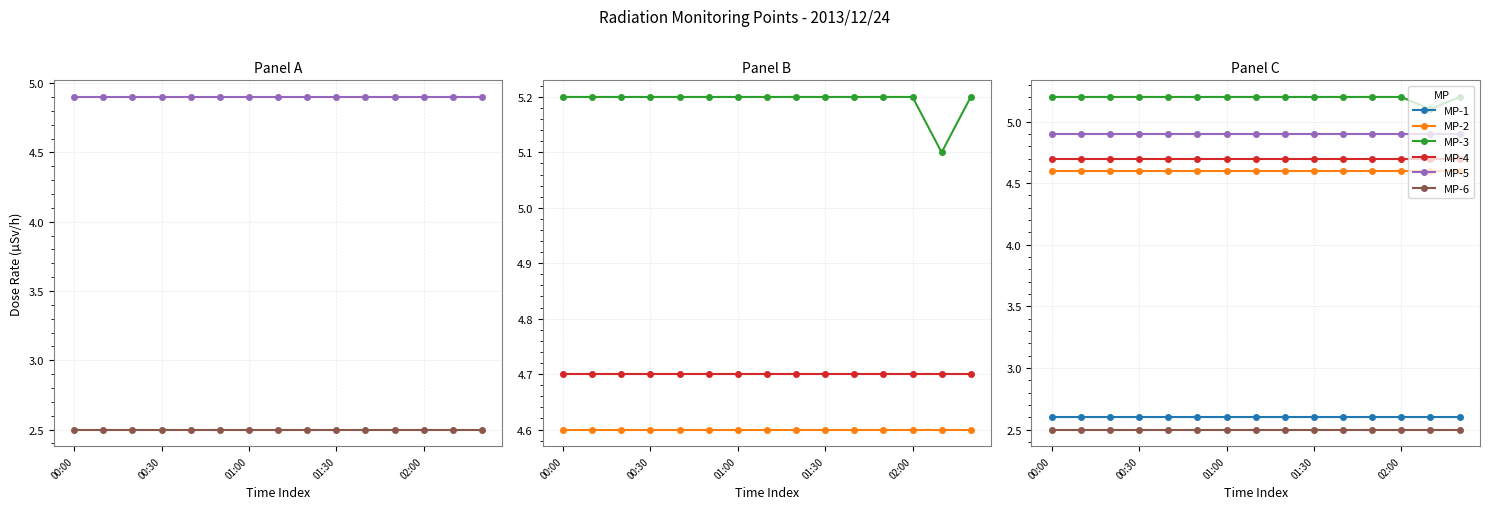

At which label is MP-1 closest to 2?

00:00